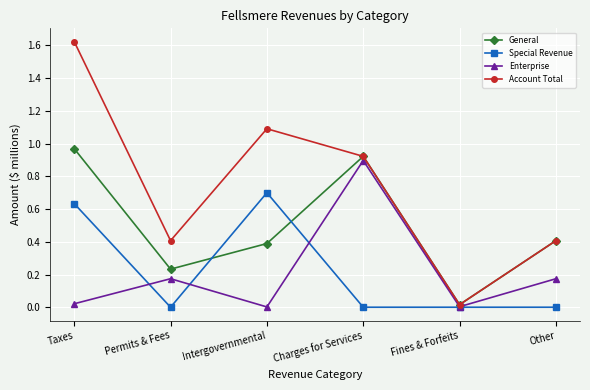

Rank the series by their maximum value, from lowest to highest.

Special Revenue, Enterprise, General, Account Total